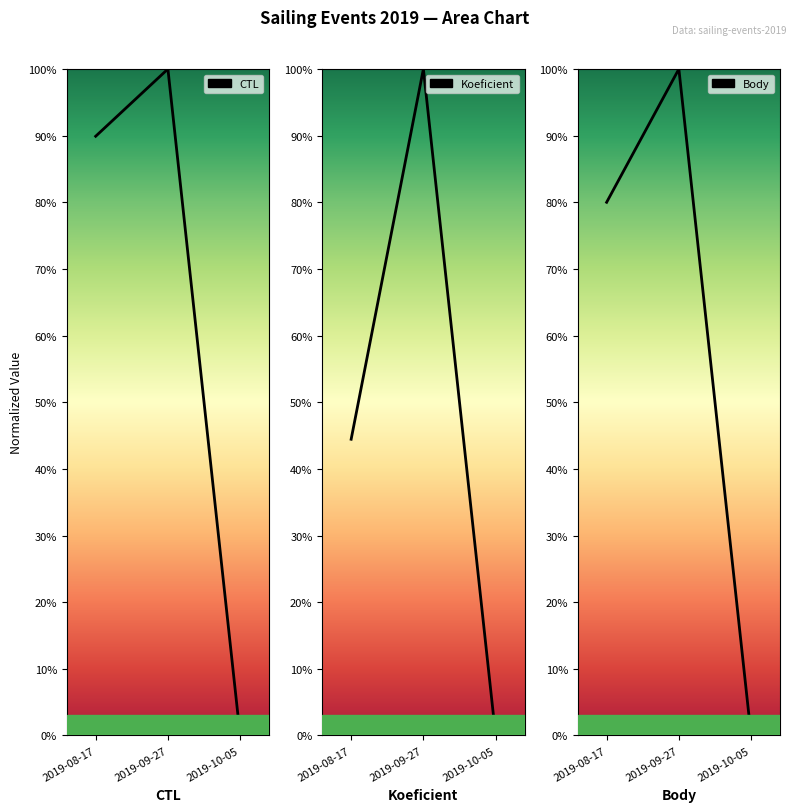

What is the average value of the CTL series?

0.6